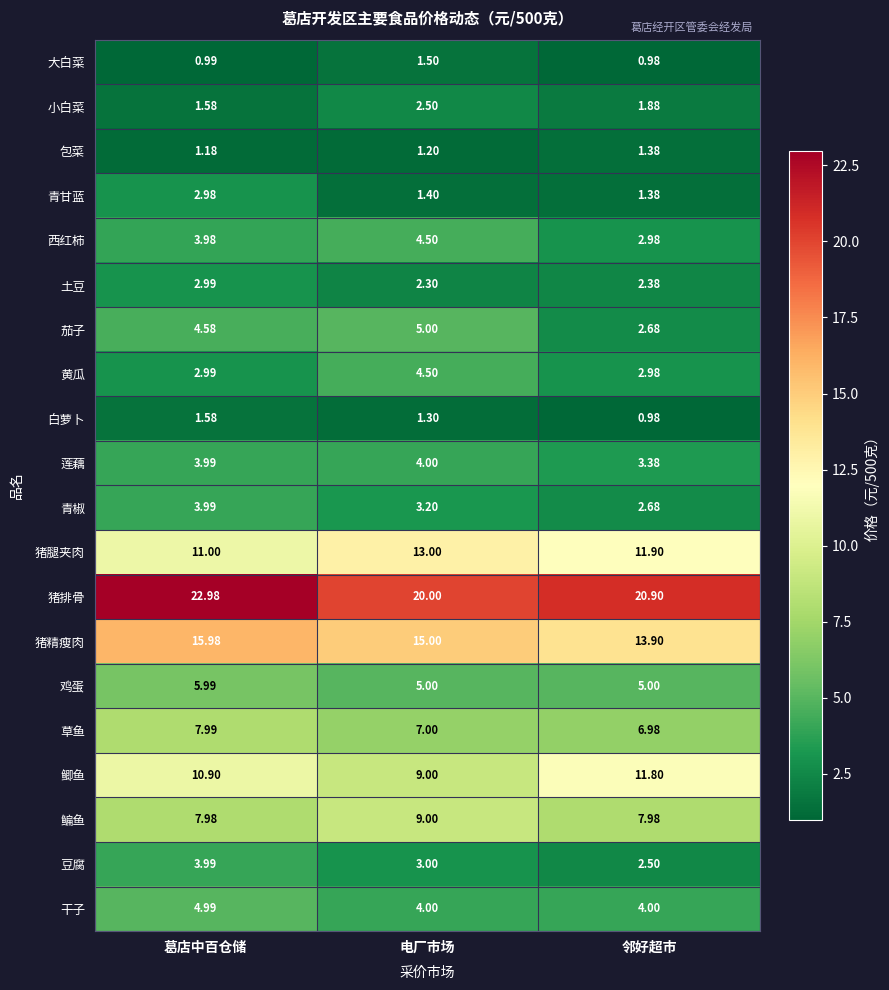

Is the value of 豆腐 at 电厂市场 greater than the value of 猪腿夹肉 at 葛店中百仓储?

No